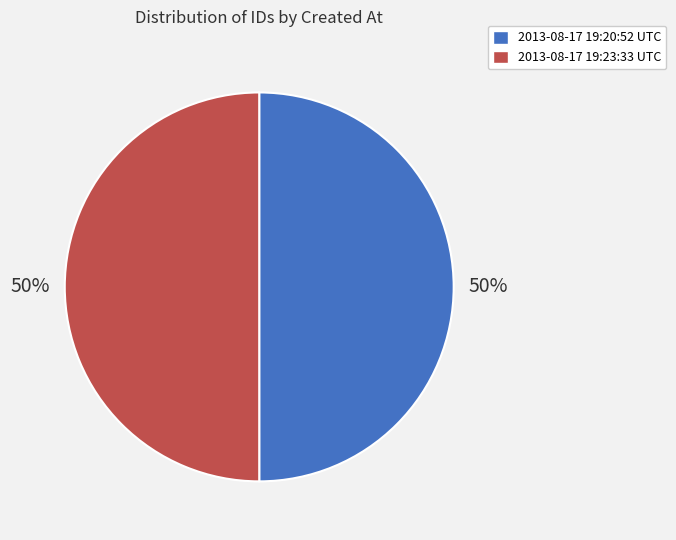

What is the ratio of the value at 2013-08-17 19:23:33 UTC to the value at 2013-08-17 19:20:52 UTC?

1.0